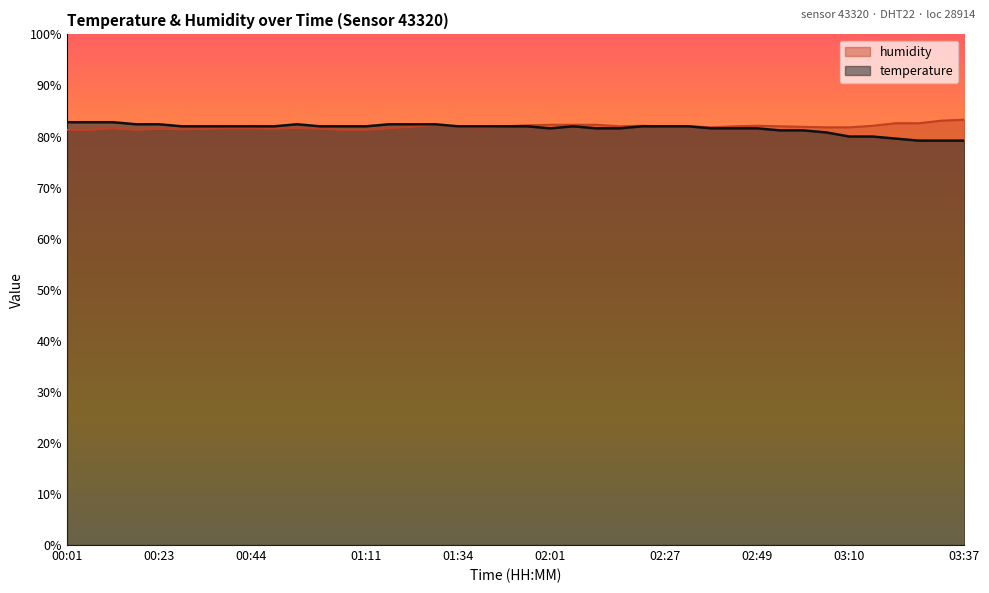

What is the maximum value shown in the chart?

83.3